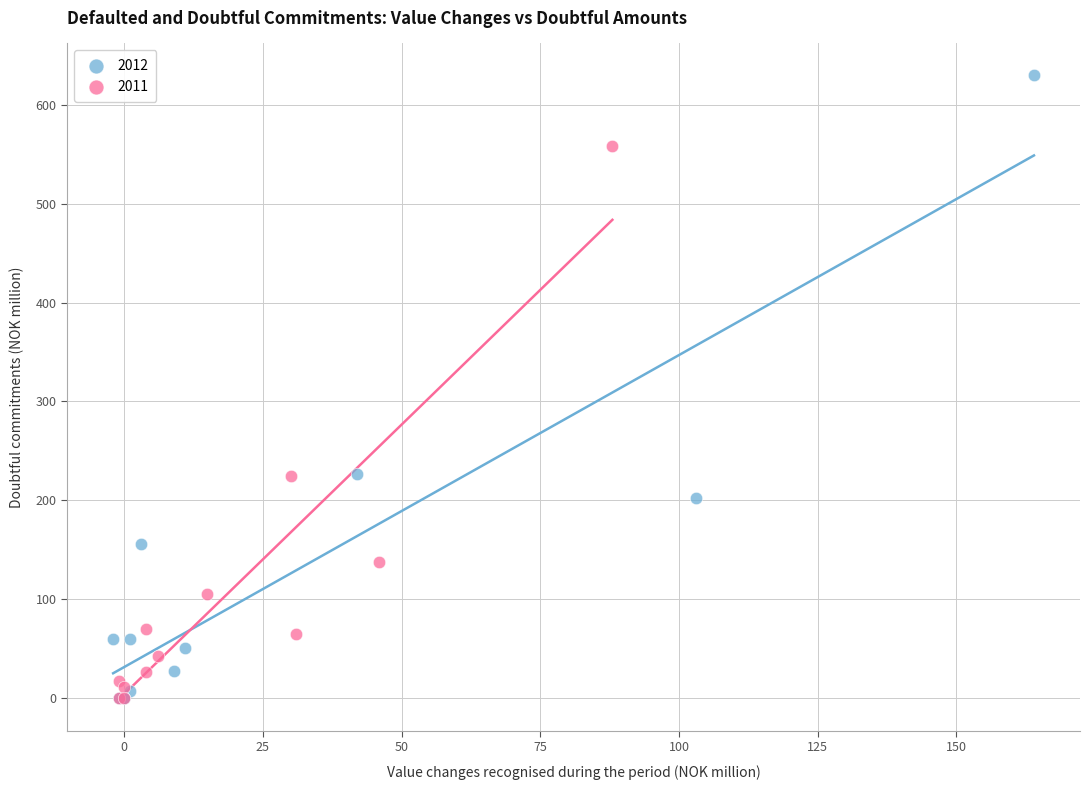

What are all the series names shown in the legend?

2012, 2011